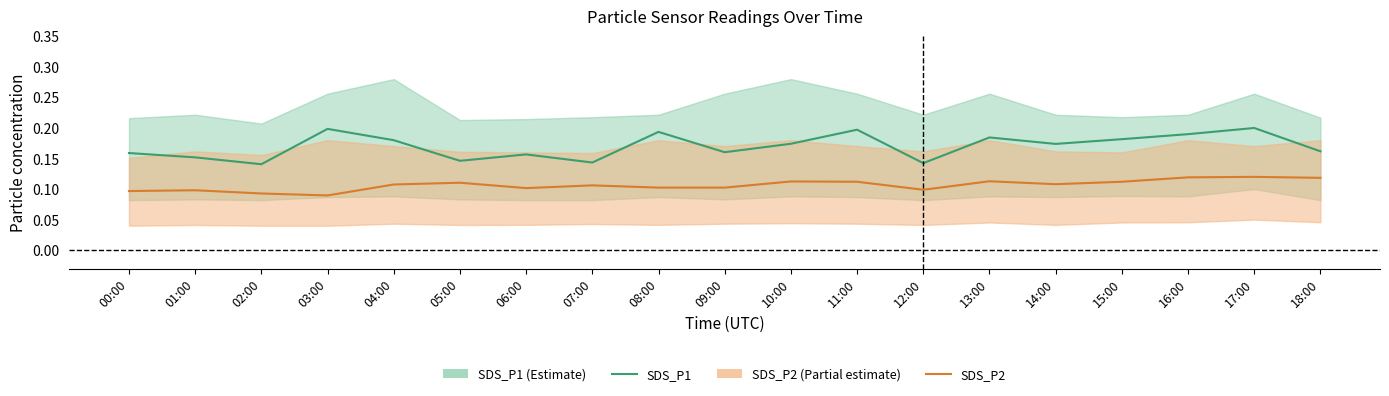

What is the value of the SDS_P1 point at the 13th from the left?

0.1